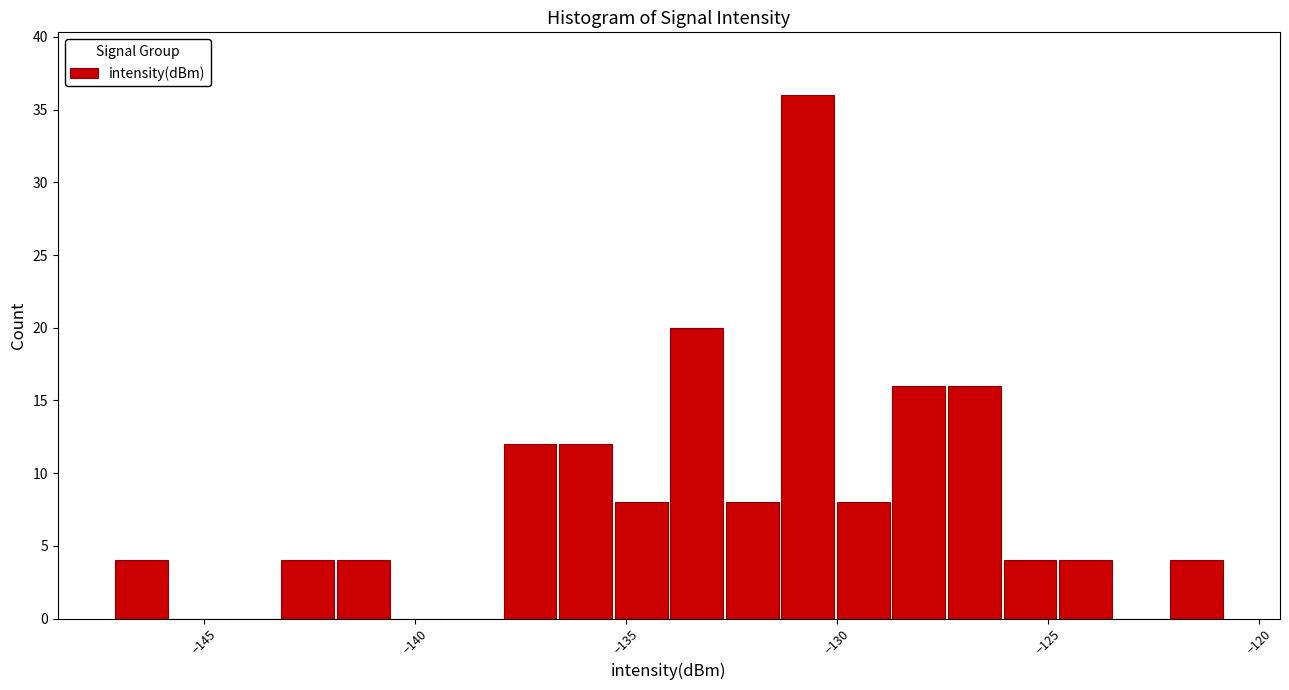

Read against the x-axis, roughly where is the centre of the tallest bar?

-130.5